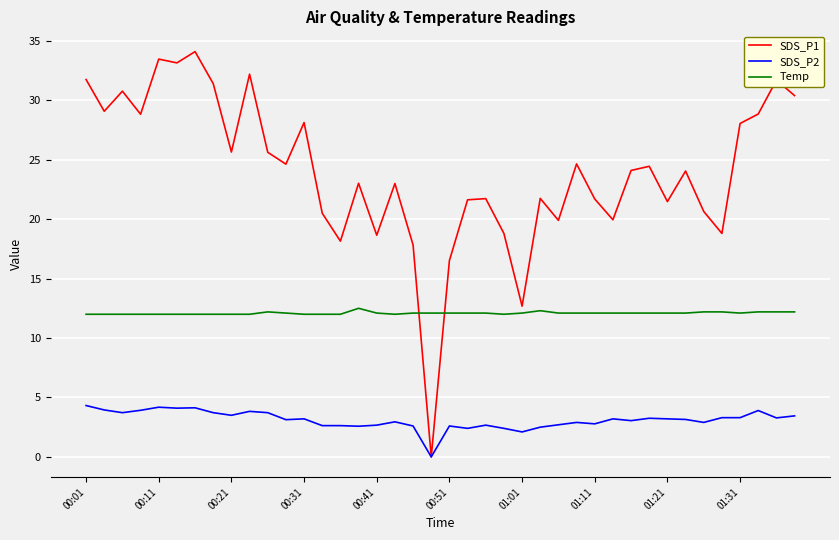

Count the Temp values in the range 12 to 13.

40